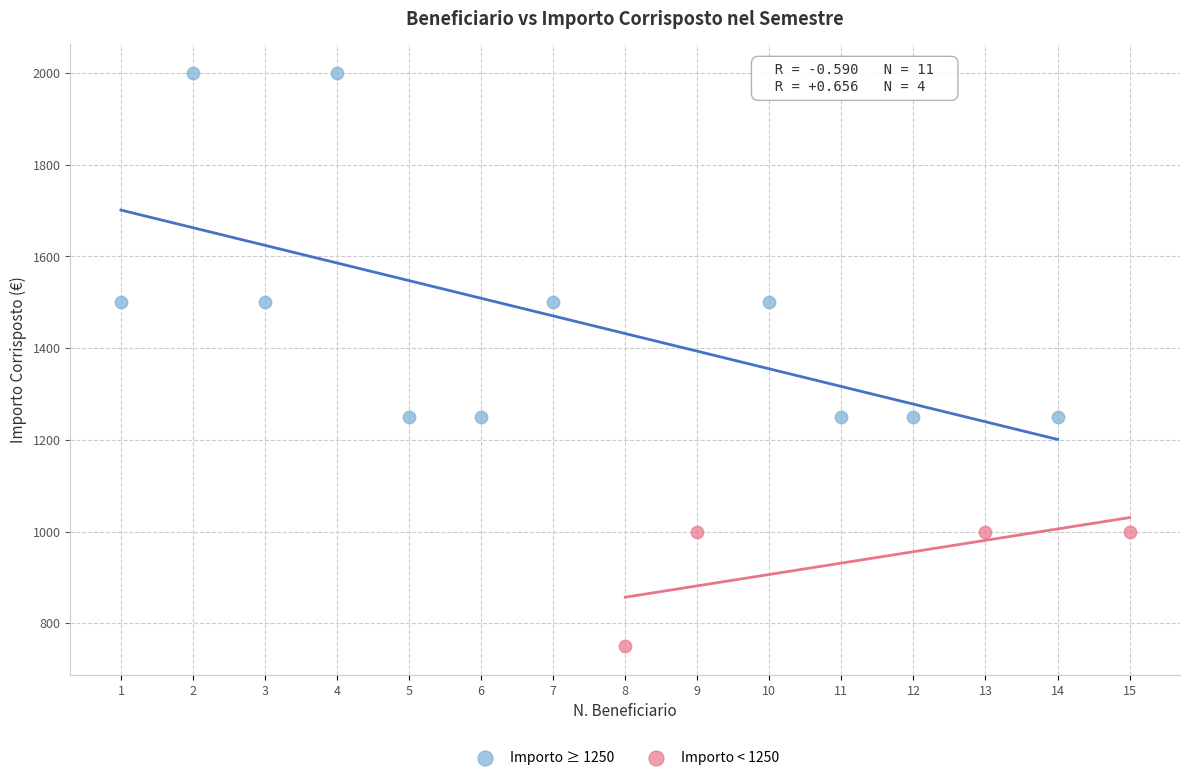

Which series contains the highest Y value?

Importo ≥ 1250